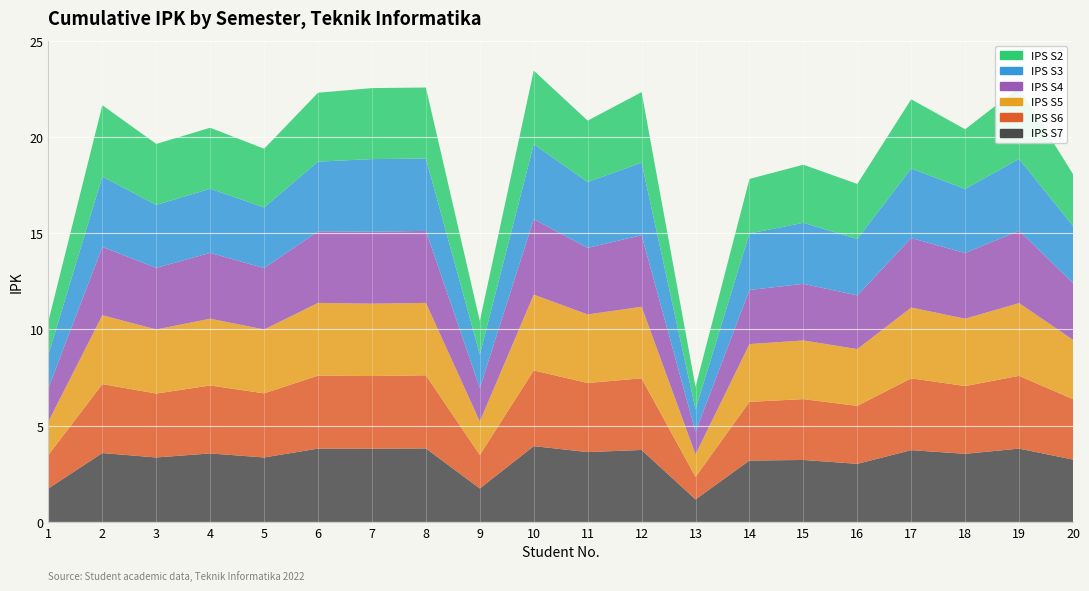

Reading right to left, list all the values displayed in this chart.

IPS S7: 20=3.2	19=3.8	18=3.5	17=3.7	16=3.0	15=3.2	14=3.2	13=1.2	12=3.7	11=3.6	10=3.9	9=1.7	8=3.8	7=3.8	6=3.8	5=3.4	4=3.6	3=3.4	2=3.6	1=1.7
IPS S6: 20=3.1	19=3.8	18=3.5	17=3.7	16=3.0	15=3.2	14=3.0	13=1.2	12=3.7	11=3.6	10=3.9	9=1.7	8=3.8	7=3.8	6=3.8	5=3.3	4=3.5	3=3.3	2=3.6	1=1.7
IPS S5: 20=3.1	19=3.8	18=3.5	17=3.7	16=3.0	15=3.0	14=3.0	13=1.2	12=3.7	11=3.6	10=3.9	9=1.7	8=3.8	7=3.8	6=3.8	5=3.3	4=3.5	3=3.3	2=3.6	1=1.7
IPS S4: 20=3.0	19=3.8	18=3.4	17=3.6	16=2.8	15=2.9	14=2.8	13=1.2	12=3.7	11=3.5	10=3.9	9=1.7	8=3.7	7=3.7	6=3.7	5=3.2	4=3.4	3=3.2	2=3.5	1=1.7
IPS S3: 20=3.0	19=3.7	18=3.3	17=3.6	16=2.9	15=3.2	14=2.9	13=1.2	12=3.8	11=3.4	10=3.9	9=1.7	8=3.8	7=3.8	6=3.6	5=3.1	4=3.3	3=3.3	2=3.6	1=1.7
IPS S2: 20=2.7	19=3.7	18=3.1	17=3.6	16=2.9	15=3.0	14=2.8	13=1.2	12=3.7	11=3.2	10=3.8	9=1.7	8=3.7	7=3.7	6=3.6	5=3.0	4=3.2	3=3.2	2=3.7	1=1.7